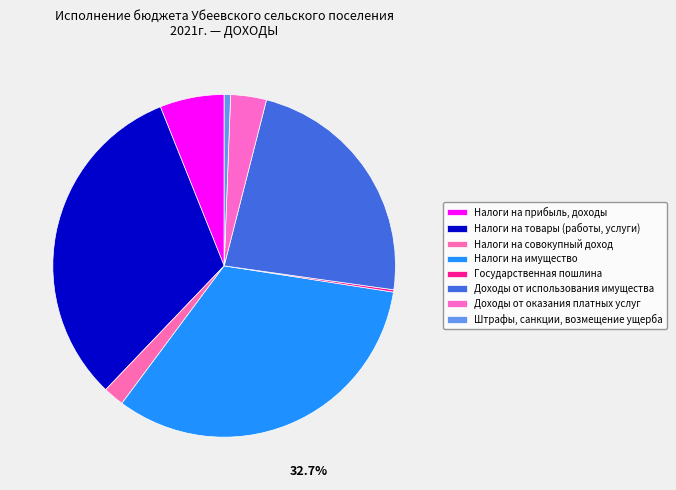

What is the change in value from Налоги на имущество to Доходы от оказания платных услуг?

-479769.8